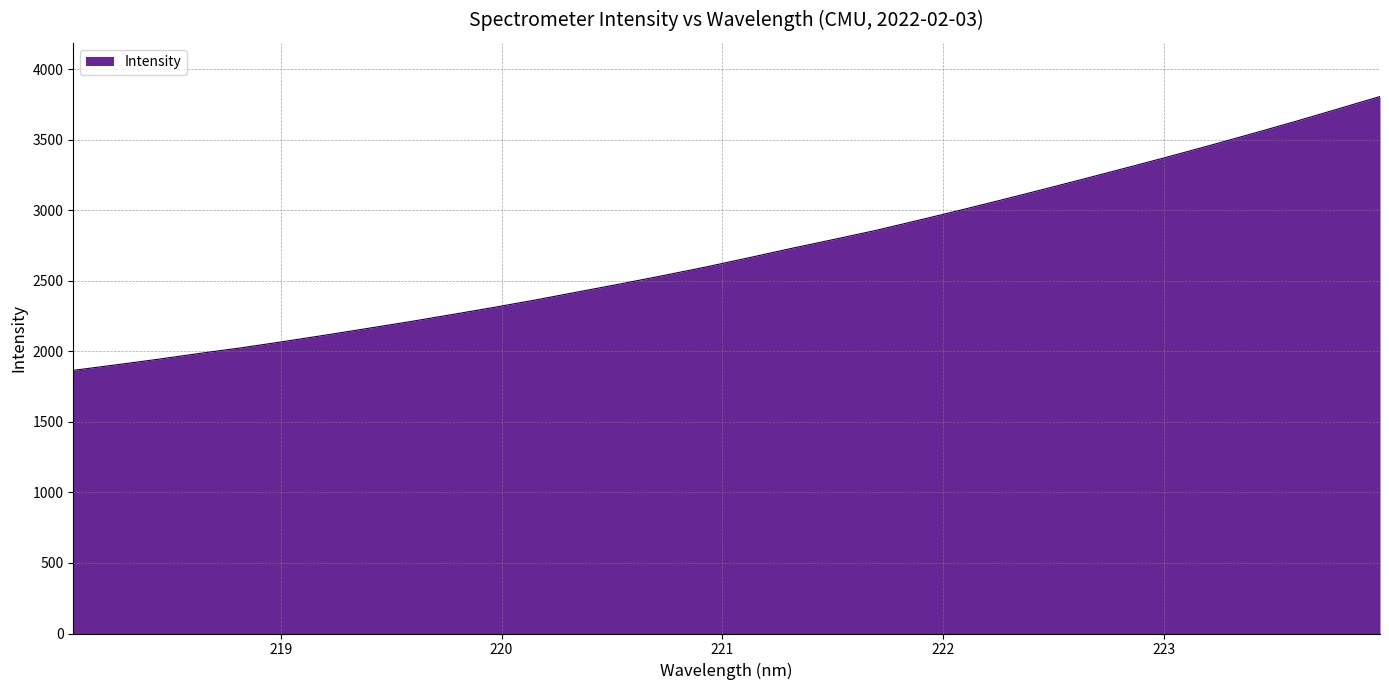

What is the difference between the maximum and minimum values?

1941.7